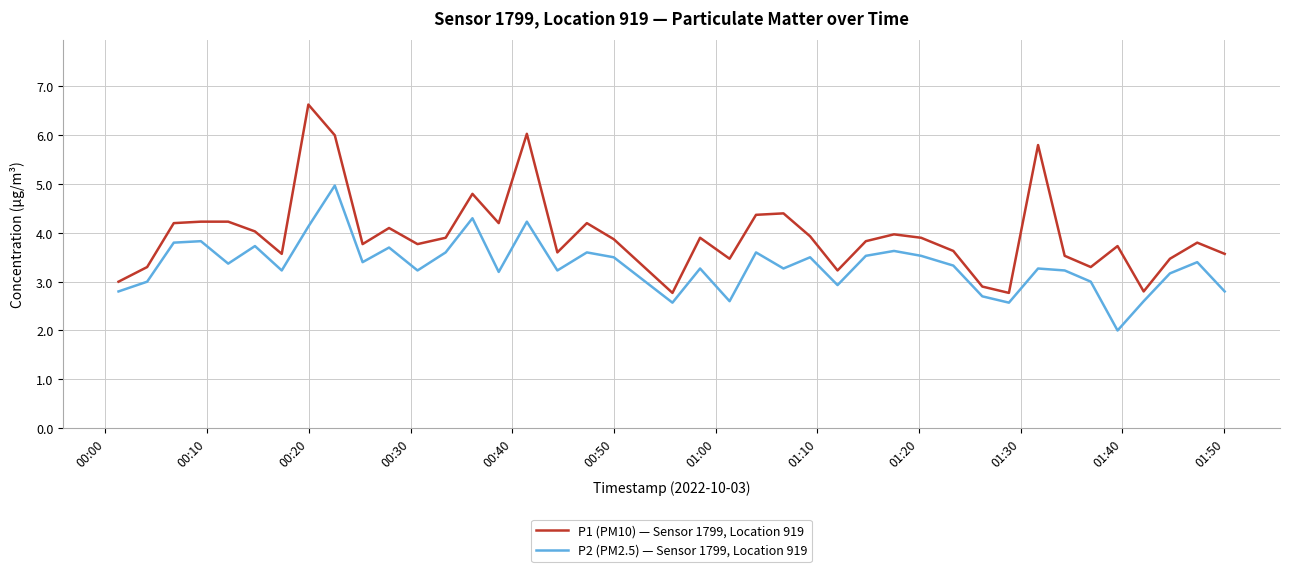

Does the chart have visible grid lines?

Yes